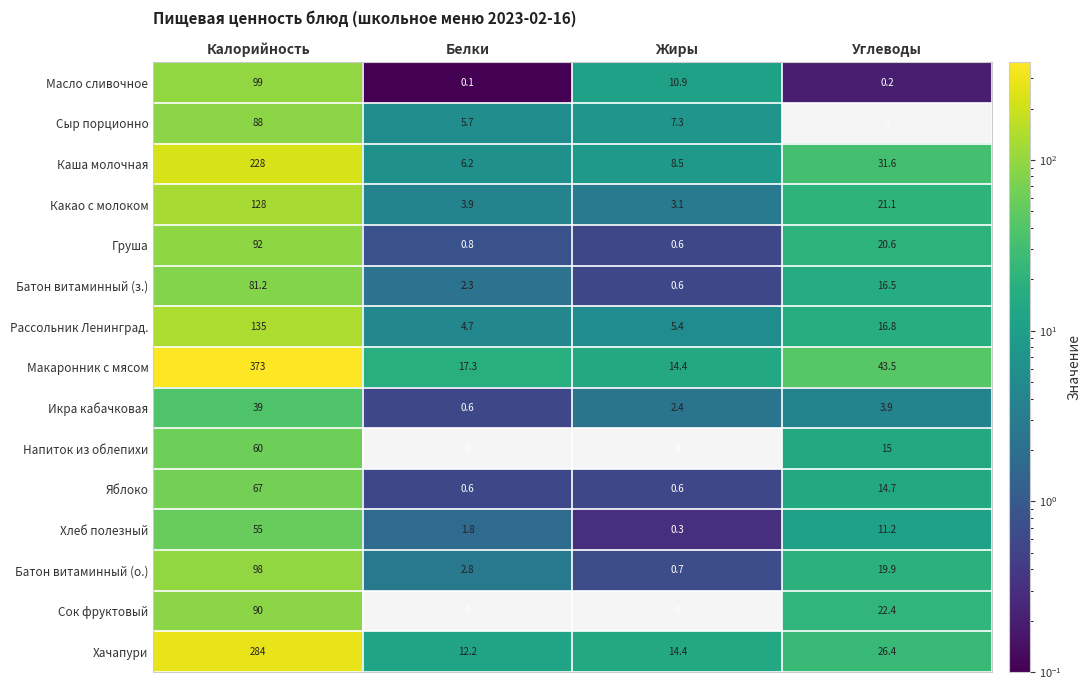

Is it true that Масло сливочное equals 10.9 at Жиры?

True